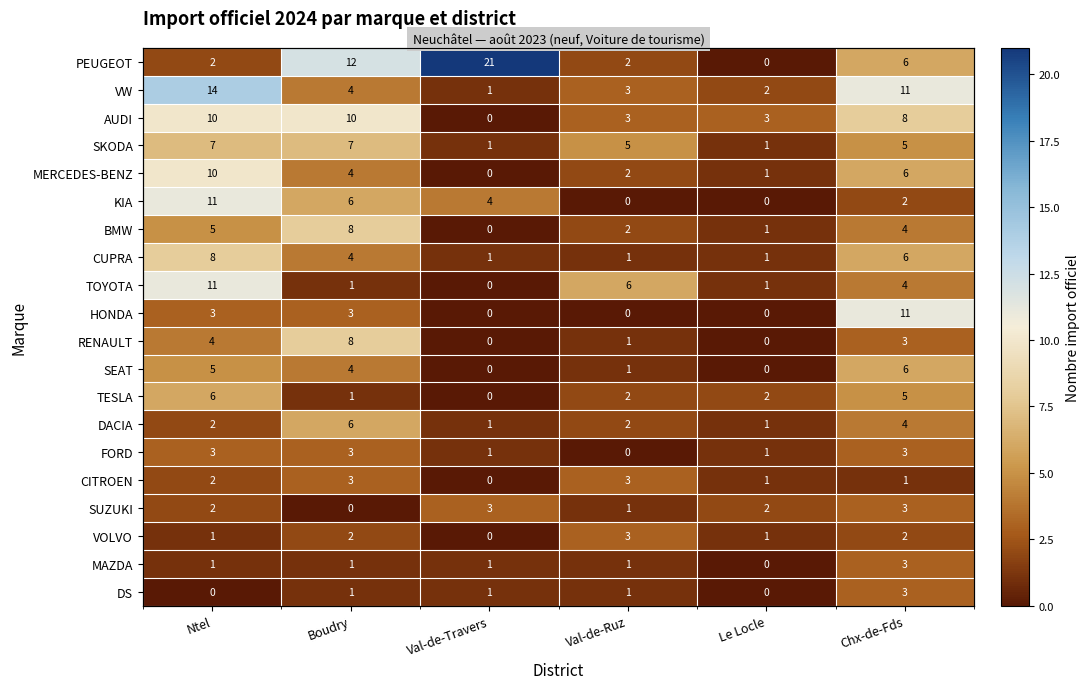

True or false: VOLVO has a value of 2 at Chx-de-Fds.

True